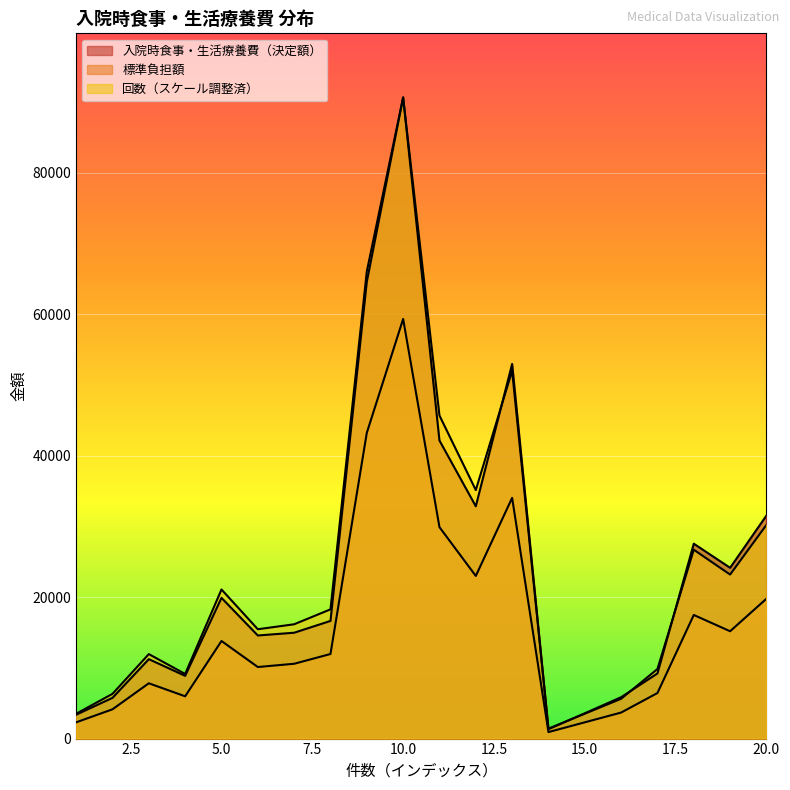

How many data points in 回数 are less than 18274?

10